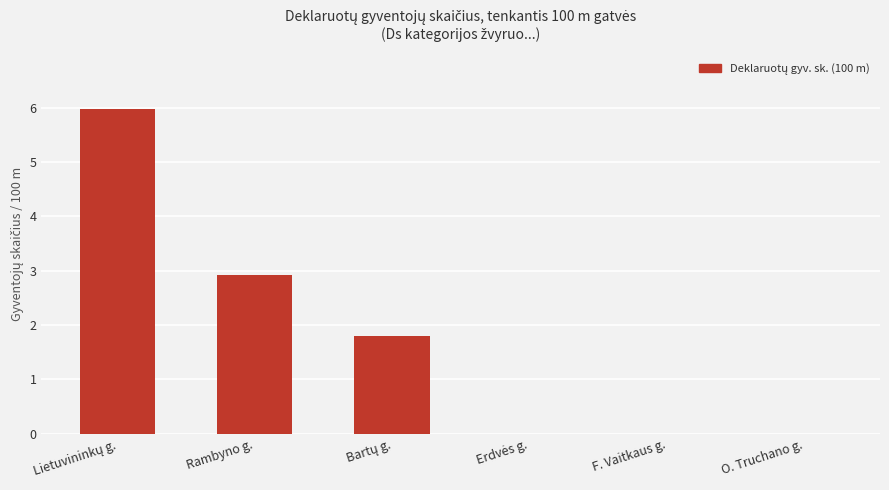

The value at F. Vaitkaus g. is -3.4. True or false?

False